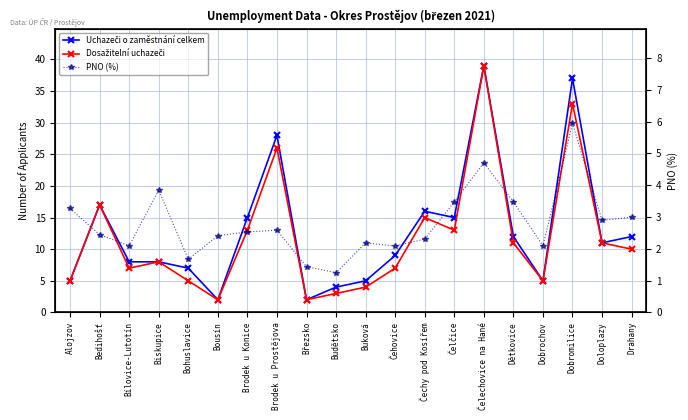

At which label does Uchazeči o zaměstnání celkem first exceed 11?

Bedihošť